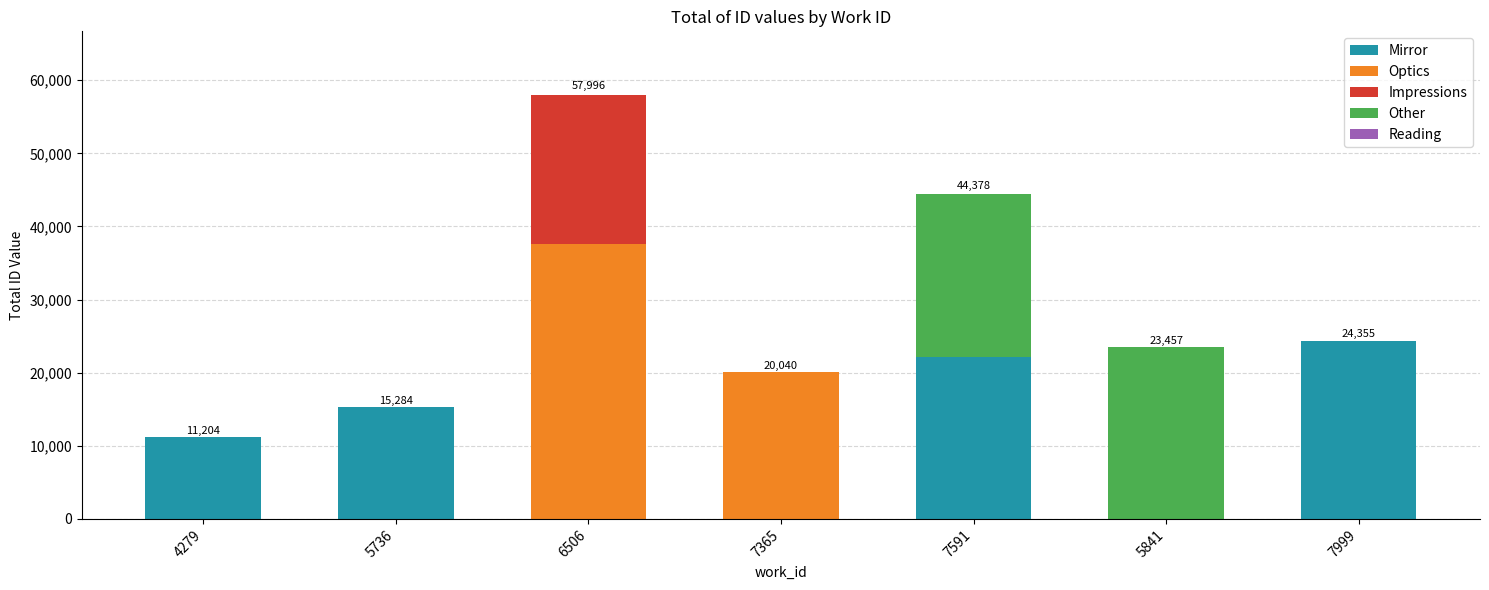

Reading right to left, transcribe the values for Mirror.

7999=24355	5841=0	7591=22194	7365=0	6506=0	5736=15284	4279=11204